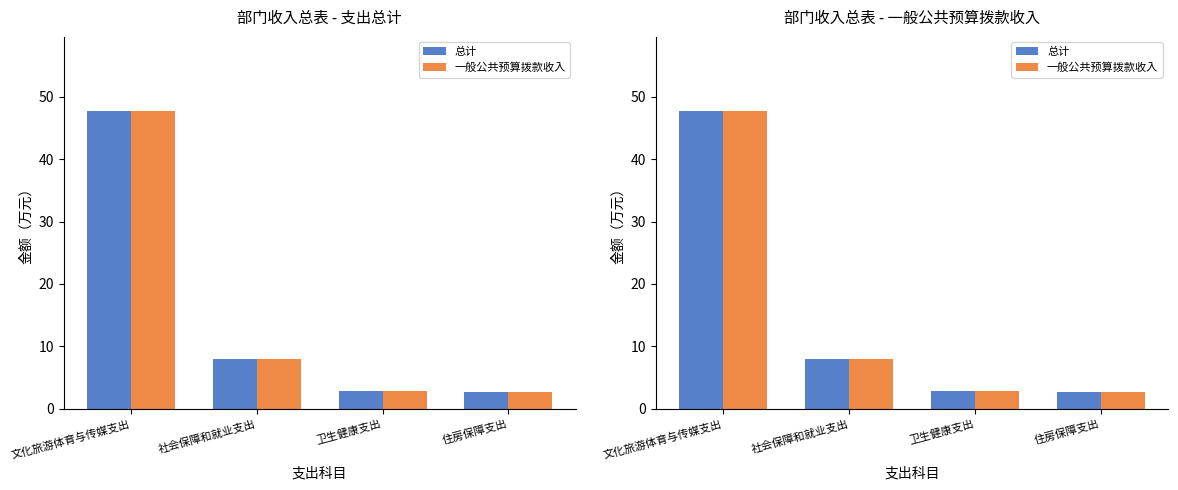

What is the approximate value of 总计 at 文化旅游体育与传媒支出?

47.7